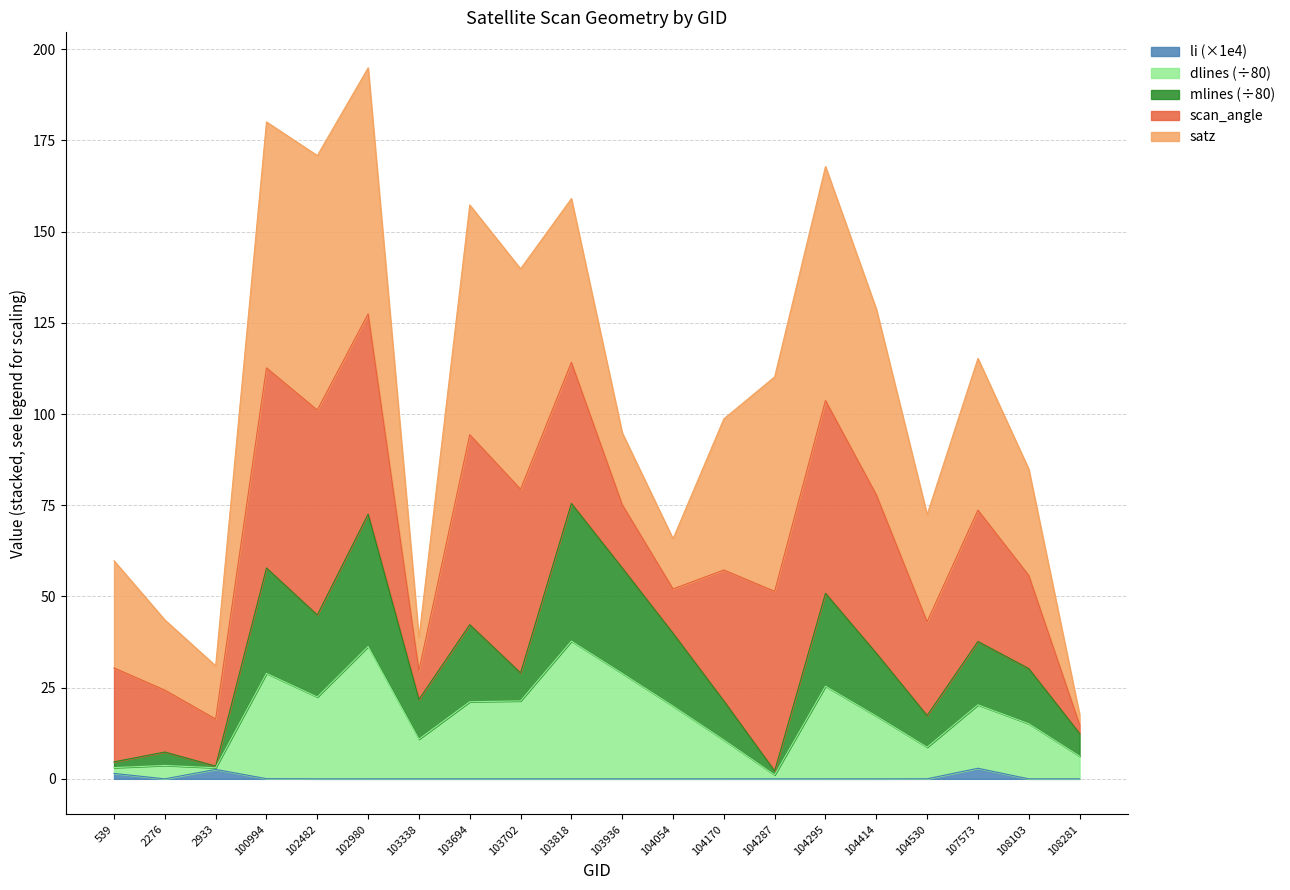

What are all the series names shown in the legend?

li (×1e4), dlines (÷80), mlines (÷80), scan_angle, satz